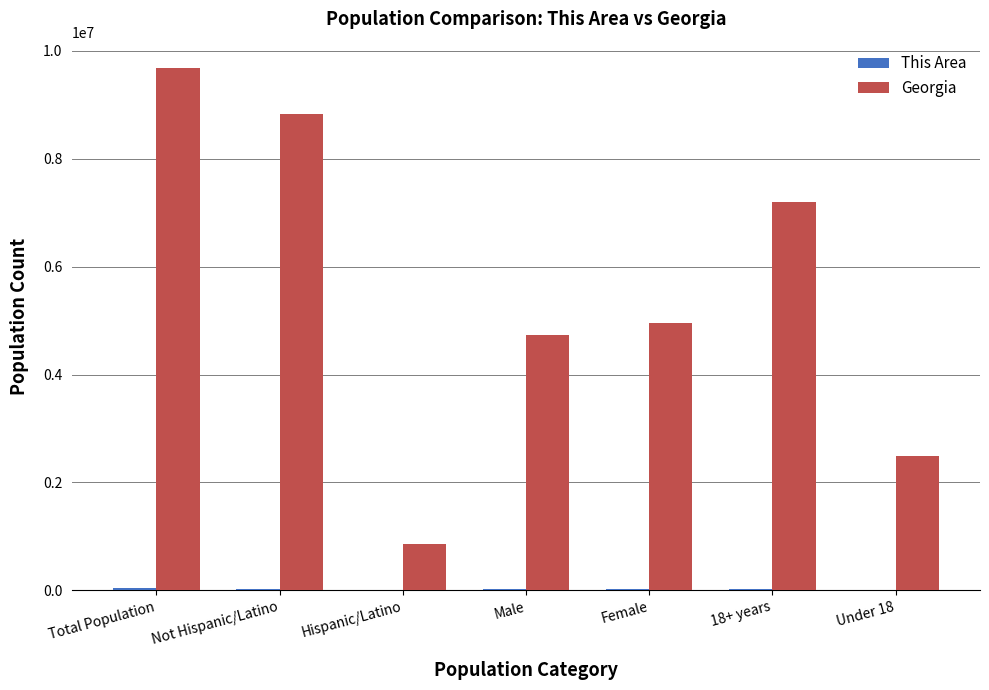

The Georgia series shows 4729171 at Male. True or false?

True